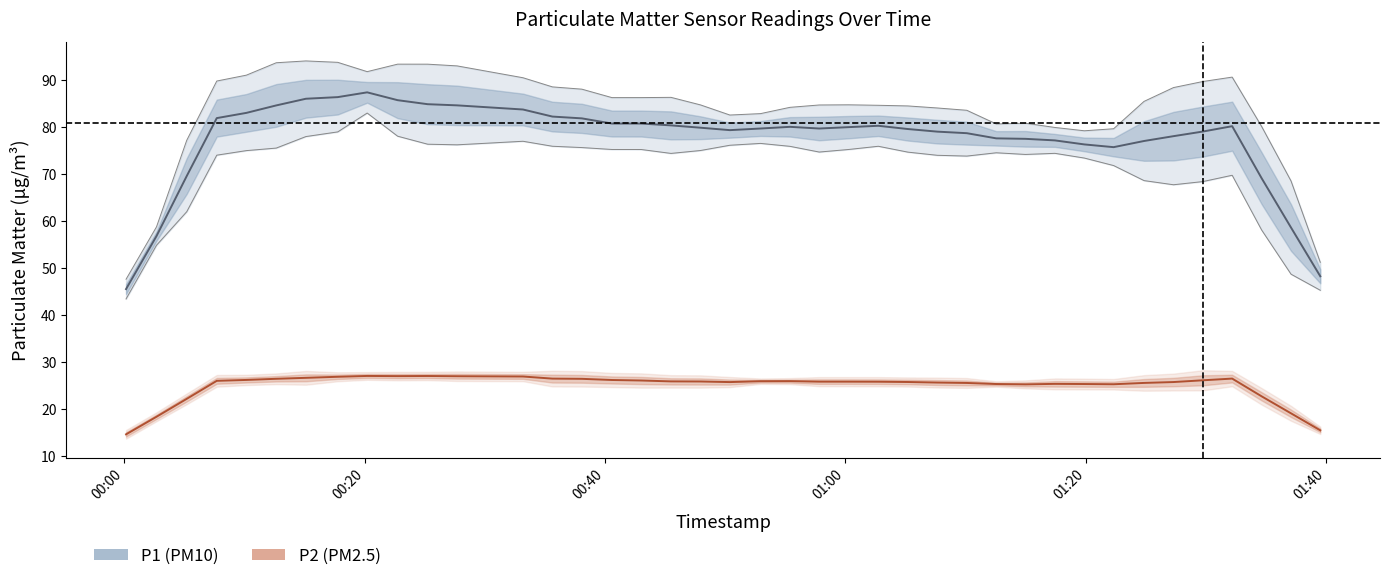

Which series has the widest spread of values?

P1